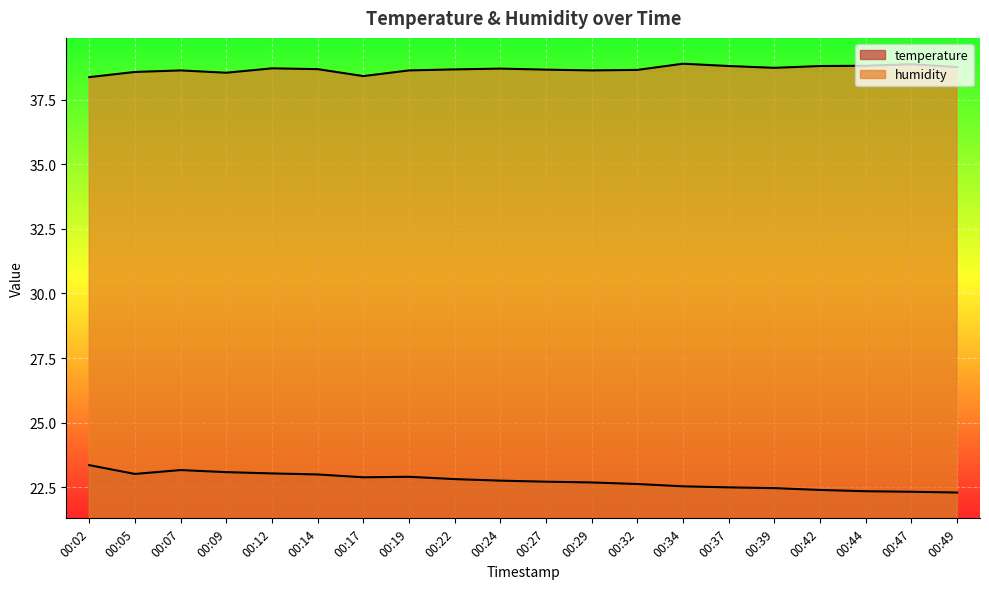

How many lines are shown in the chart?

2